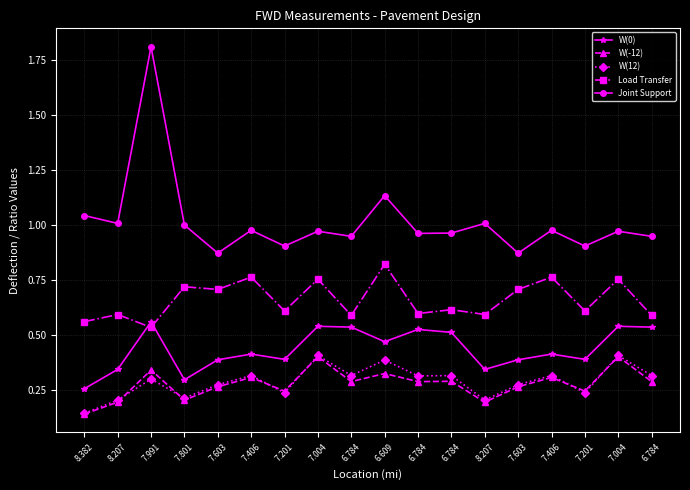

How many lines are shown in the chart?

5